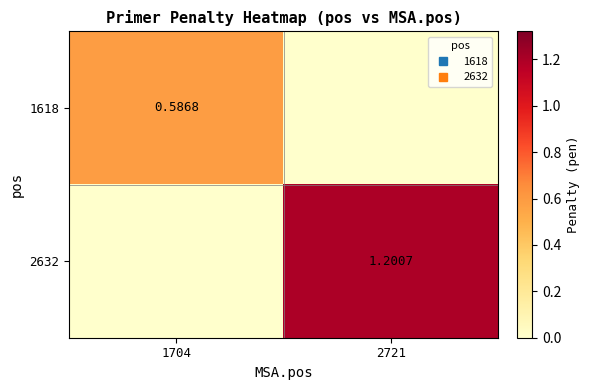

Rank the series by their maximum value, from lowest to highest.

1618, 2632